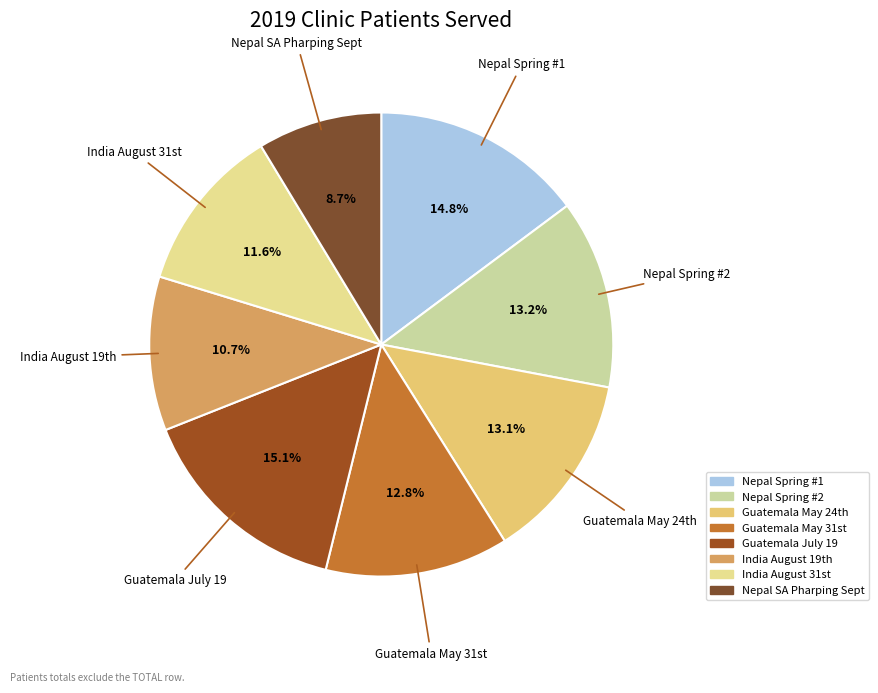

What is the smallest slice in the pie chart?

Nepal SA Pharping Sept